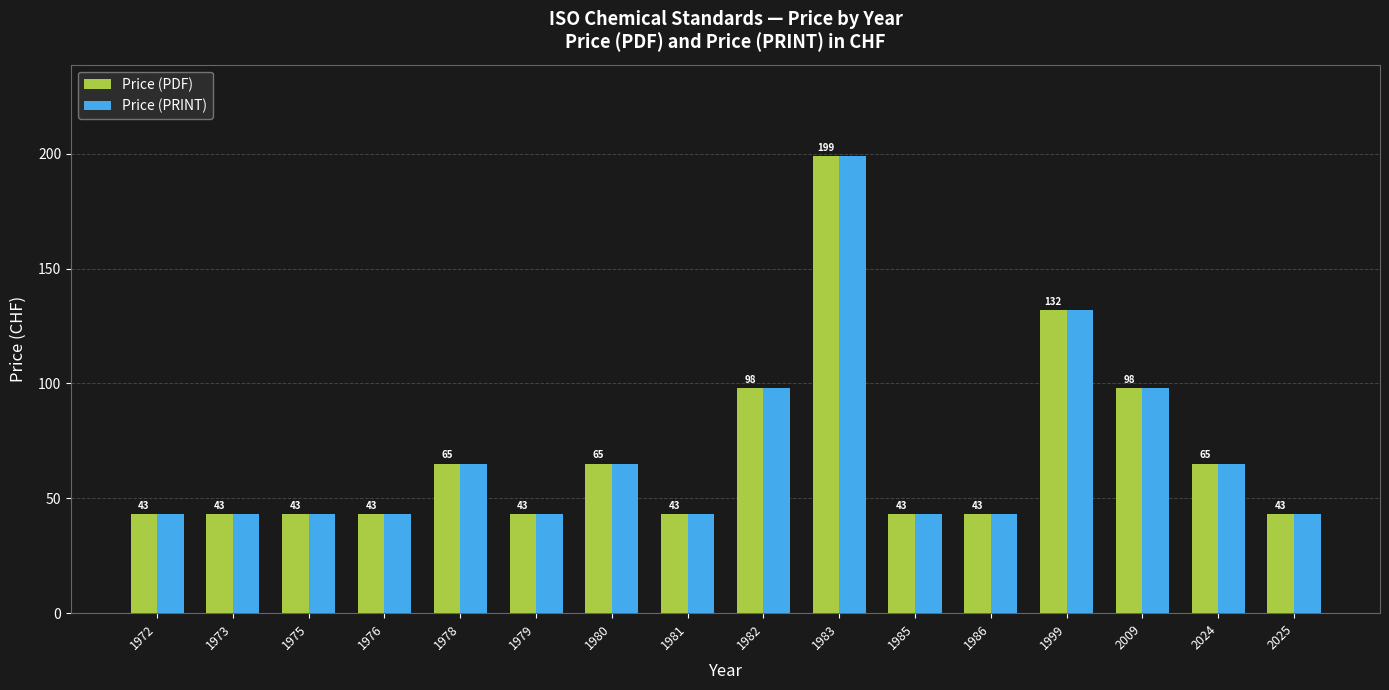

At which category is the sum across all series the highest?

1983